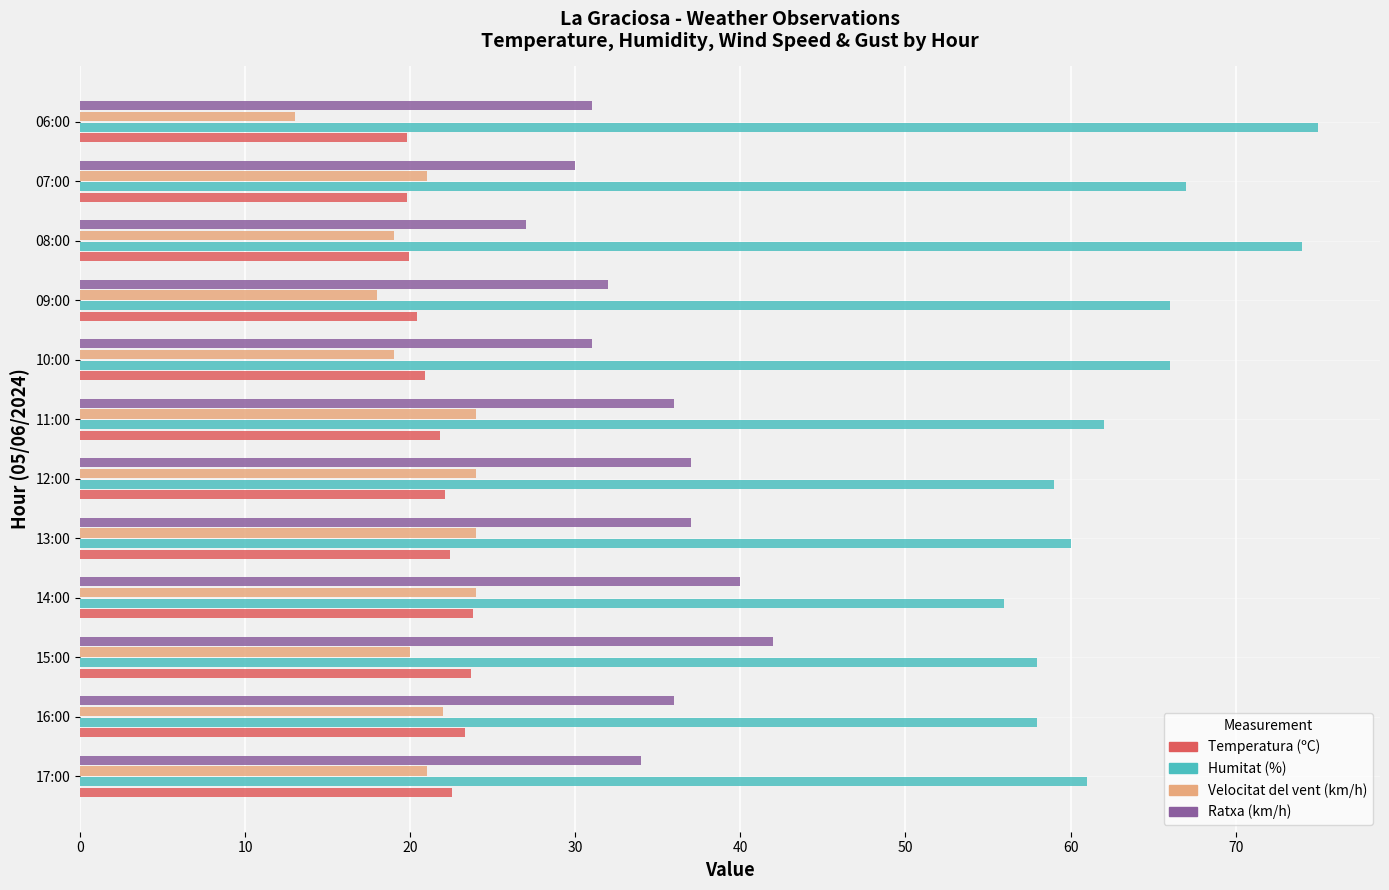

Which series has the largest total across all categories?

Humitat (%)